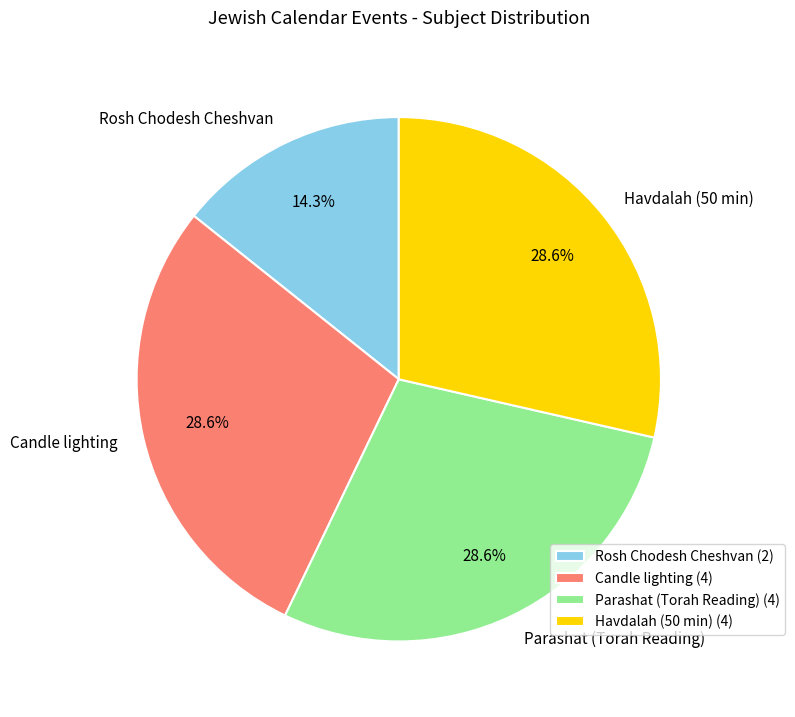

What percentage is NOT represented by Havdalah (50 min)?

71.4%